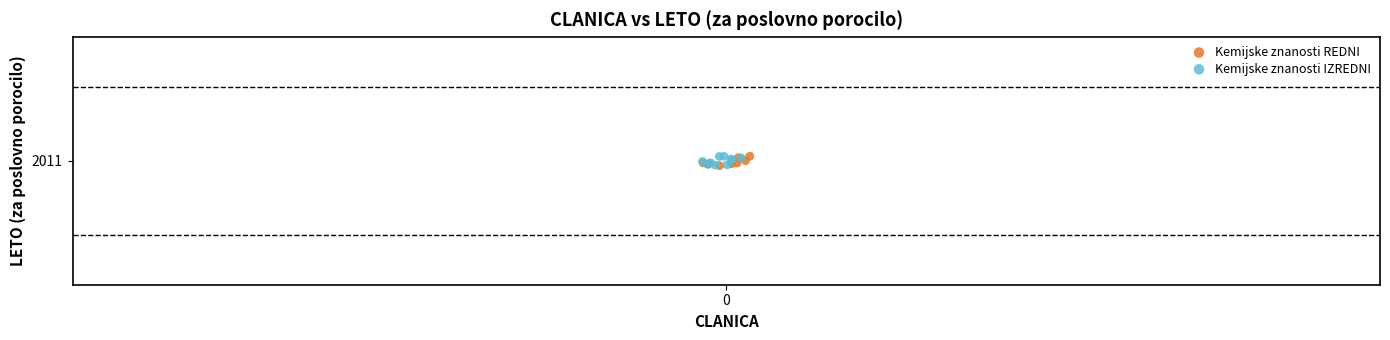

What are all the series names shown in the legend?

Kemijske znanosti REDNI, Kemijske znanosti IZREDNI